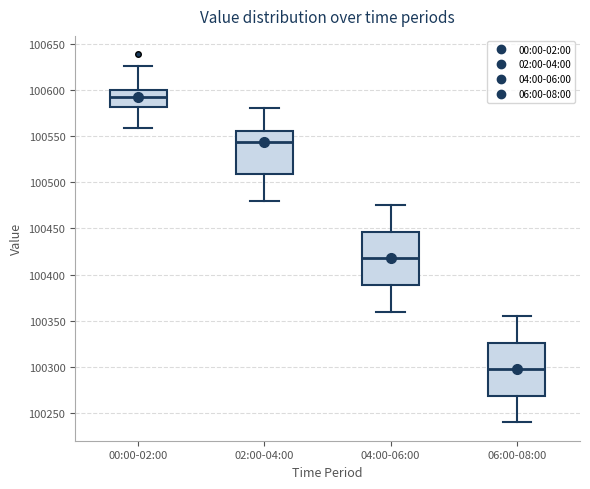

Reading left to right, transcribe this box plot: for each box, give where its median line is, the range the box spans, and where its two whiskers end, as read against the y-axis. The values are not printed on the chart, so give them approximately, as read against the axis.

00:00-02:00: median 100590, box 100580 to 100600, whiskers 100560 to 100625
02:00-04:00: median 100545, box 100510 to 100555, whiskers 100480 to 100580
04:00-06:00: median 100420, box 100390 to 100445, whiskers 100360 to 100475
06:00-08:00: median 100300, box 100270 to 100325, whiskers 100240 to 100355